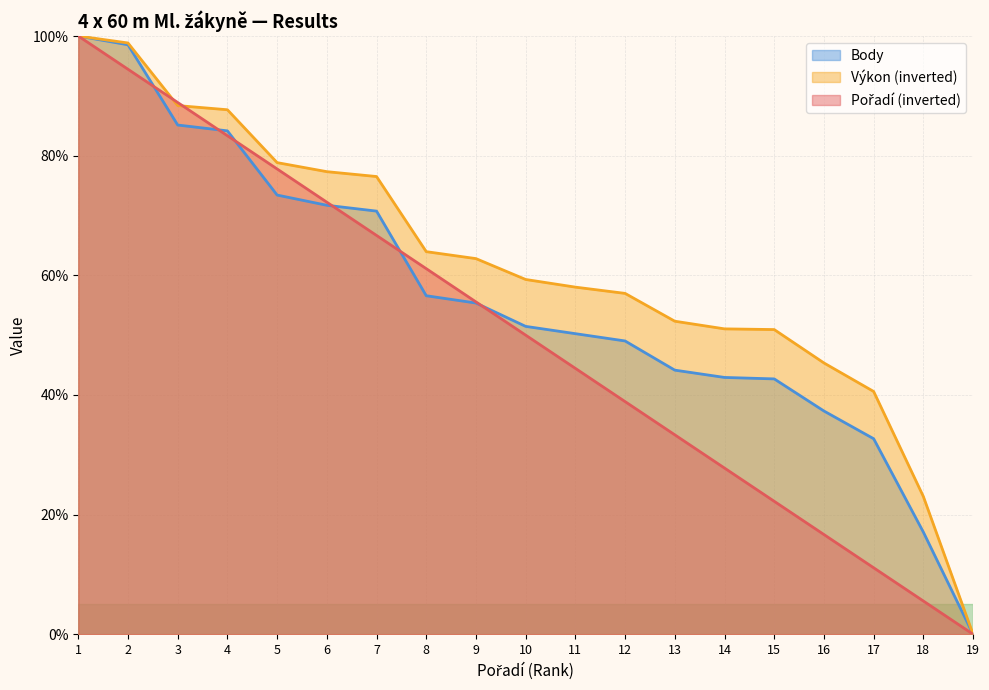

Is it true that Body equals 0.0 at 19?

True